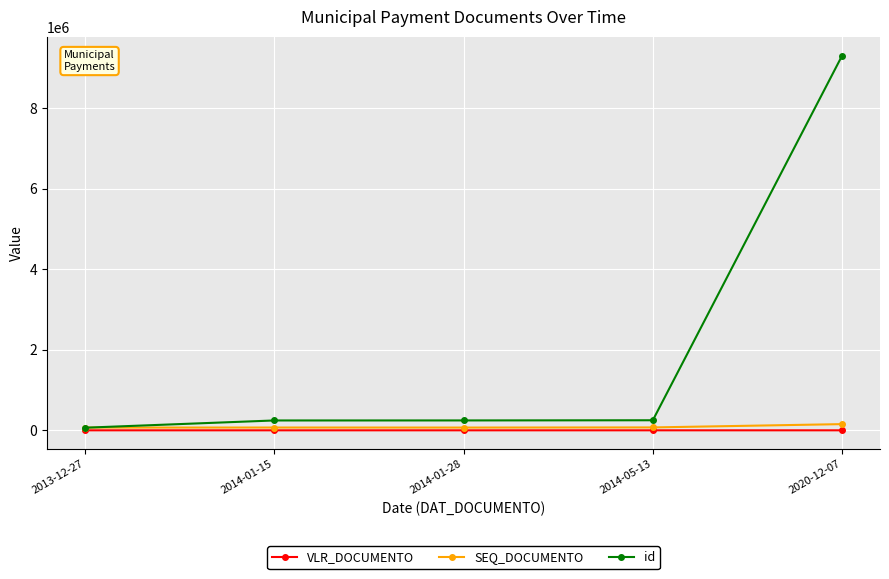

At 2020-12-07, list the series in order from smallest to largest.

VLR_DOCUMENTO, SEQ_DOCUMENTO, id